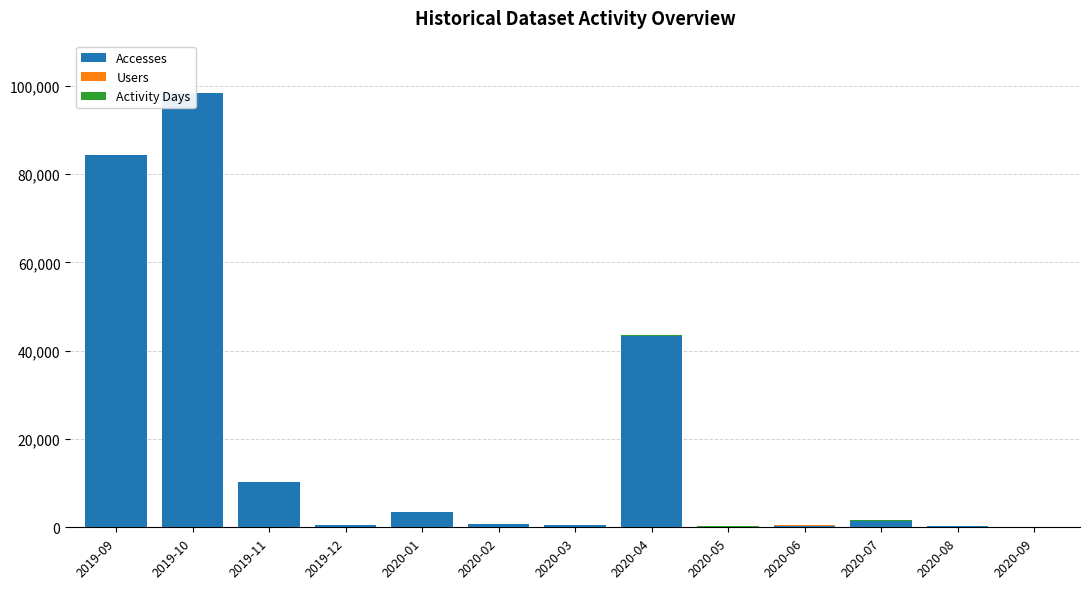

Where does the Users series first go above 40?

2019-10